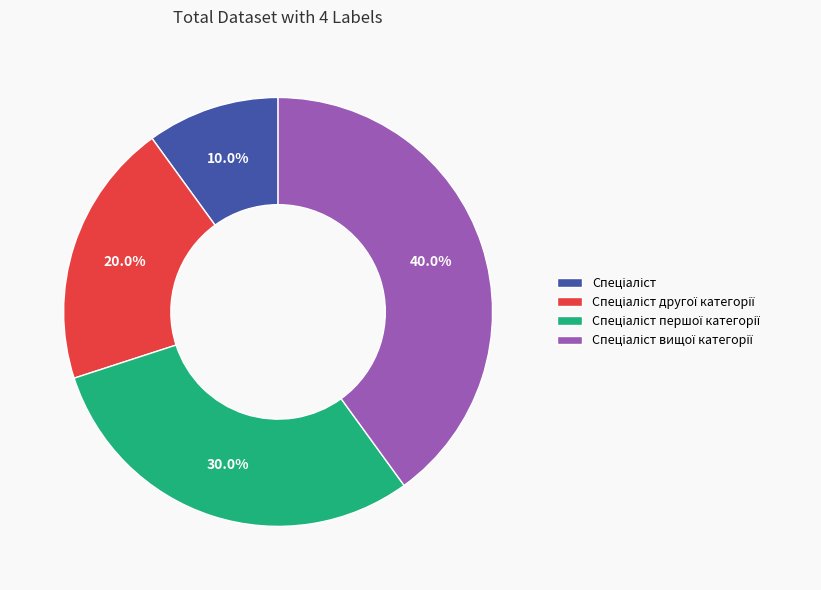

Is there any slice that represents more than half of the pie?

No